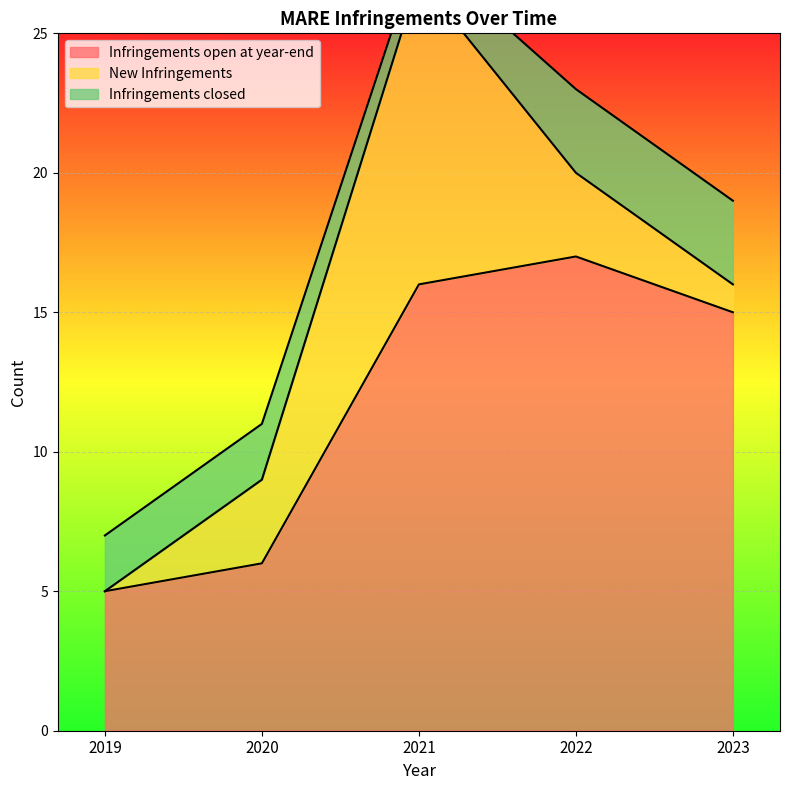

True or false: Infringements closed and Infringements open at year-end intersect in this chart.

False